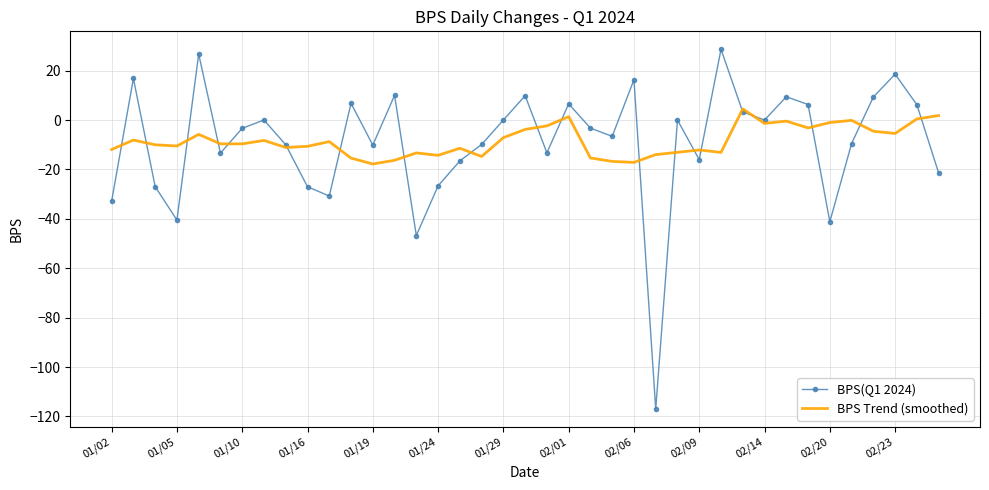

After their last crossing, which series has the higher values: BPS Trend (smoothed) or BPS(Q1 2024)?

BPS Trend (smoothed)